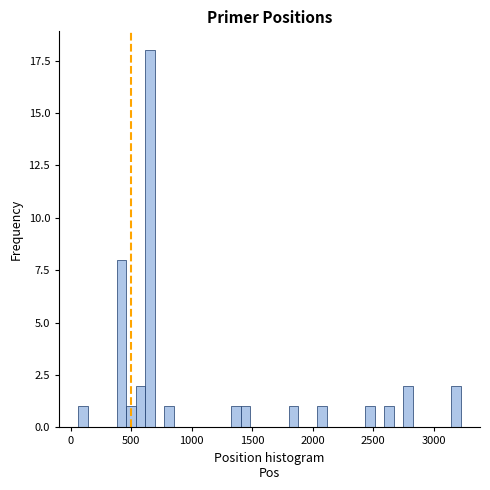

Around what value on the x-axis is the tallest bar? Give the approximate position of its centre, as read against the axis.

650